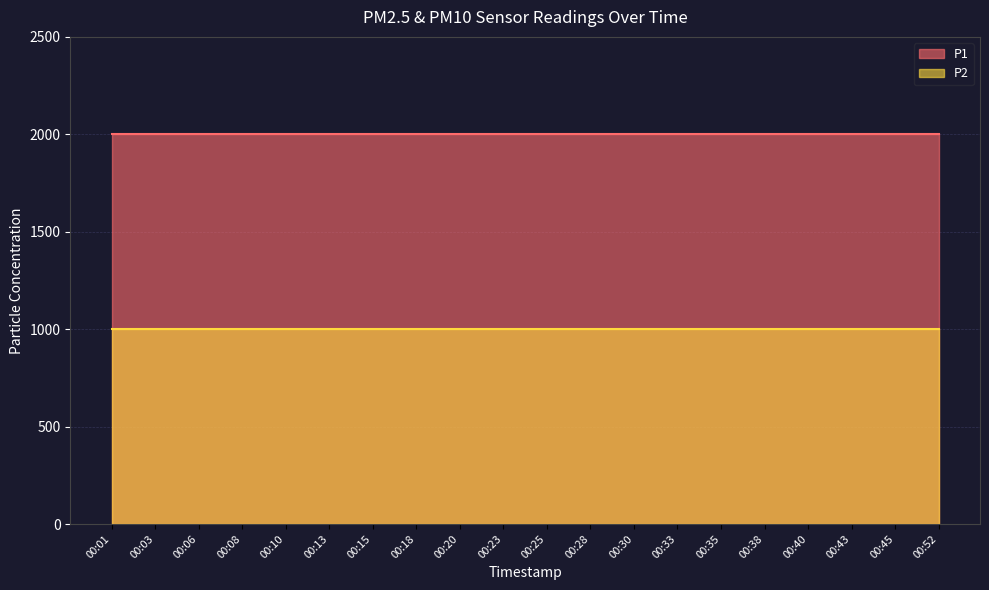

Read the P1 value at 00:30.

1999.9